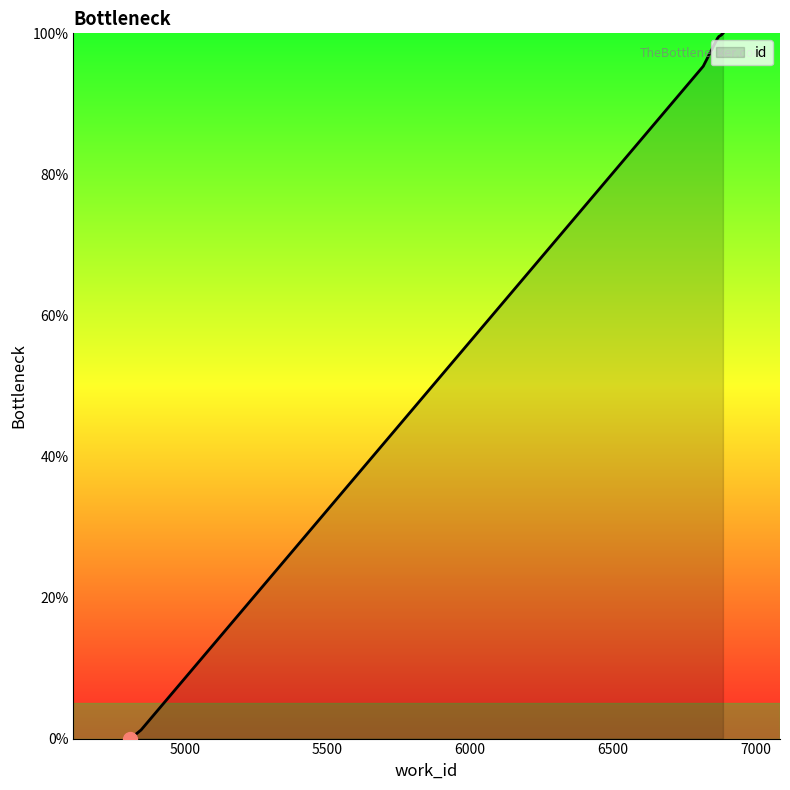

Reading left to right, list all the values displayed in this chart.

4810=0.0	4847=1.2	6817=95.3	6866=99.2	6866=99.2	6872=99.6	6878=99.7	6882=99.8	6882=99.9	6886=100.0